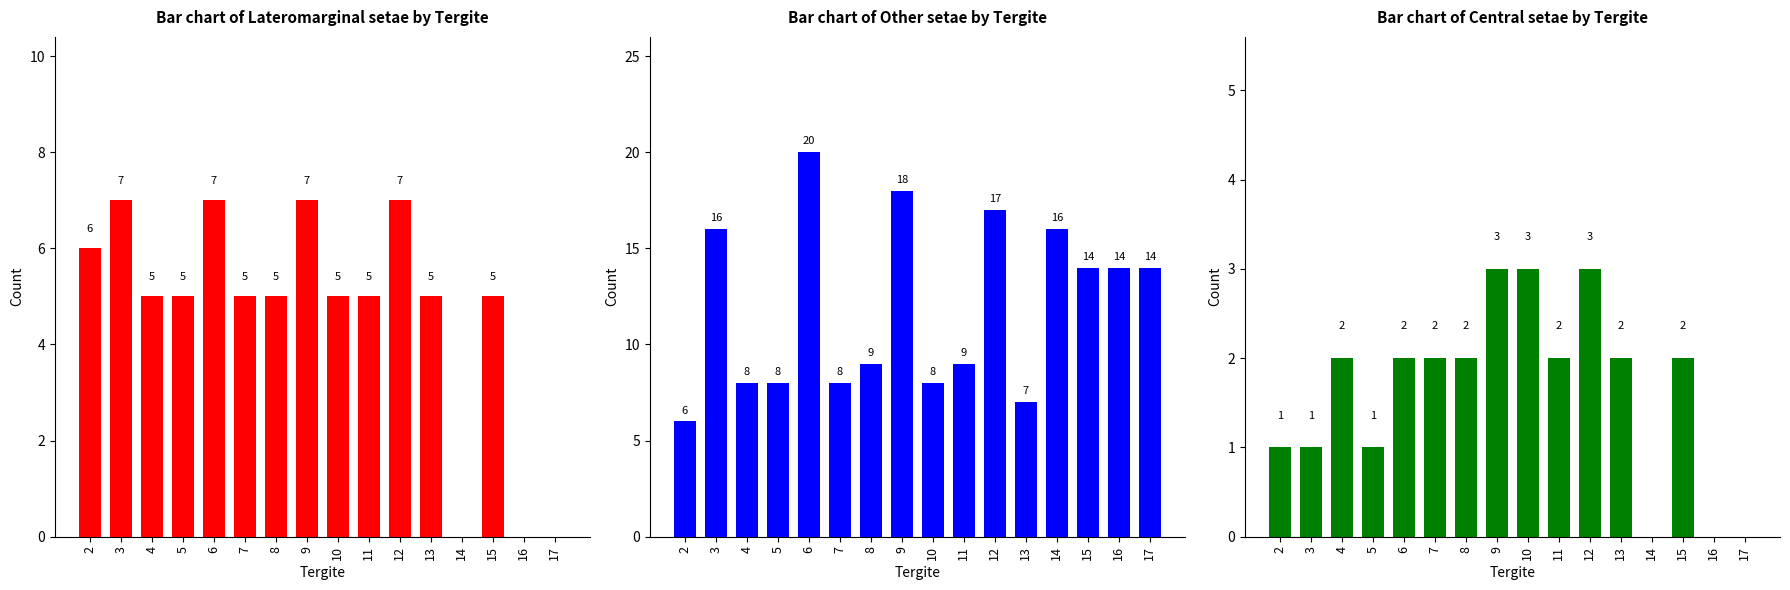

What is the greatest value displayed?

20